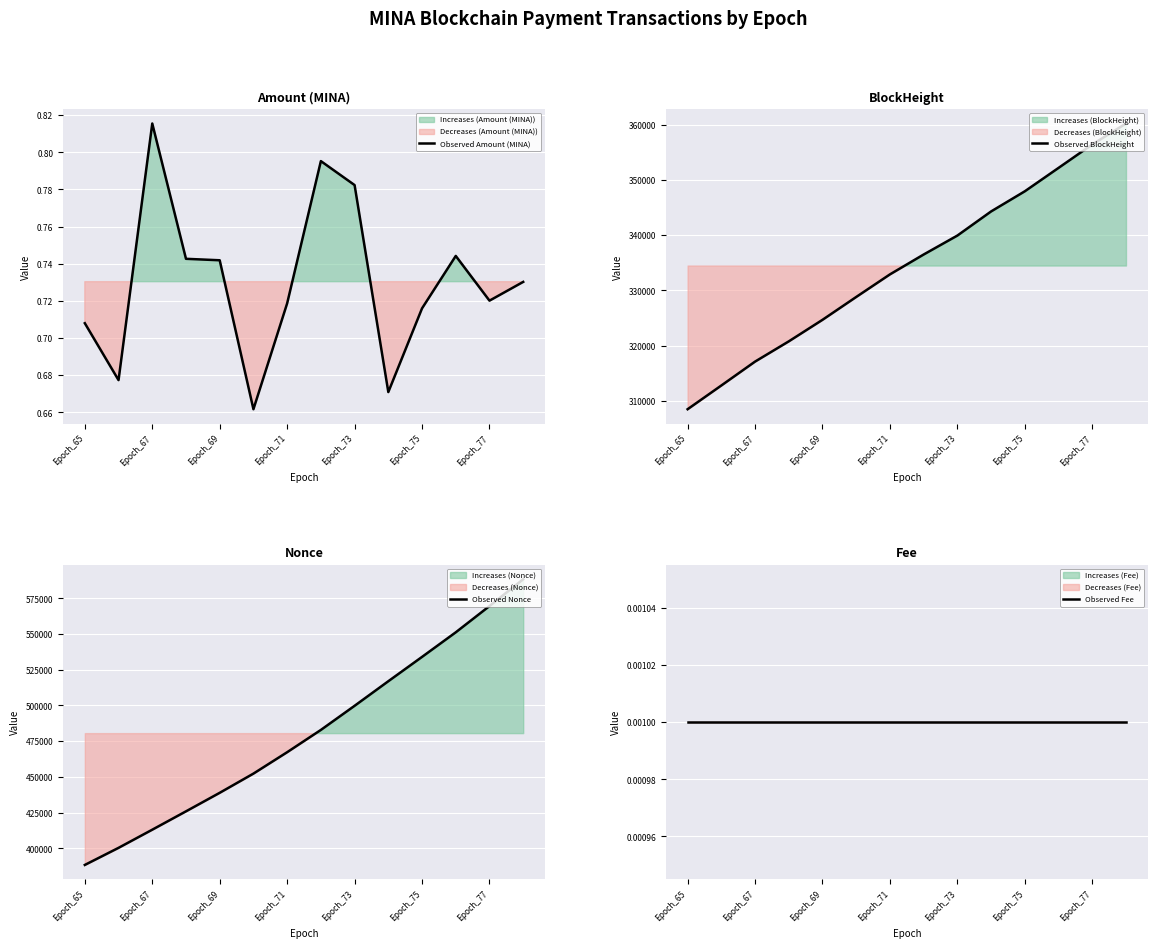

Reading right to left, list all the values displayed in this chart.

Observed Amount (MINA): 0.7	0.7	0.7	0.7	0.7	0.8	0.8	0.7	0.7	0.7	0.7	0.8	0.7	0.7
Observed BlockHeight: 360246.0	356452.0	352200.0	347959.0	344307.0	339934.0	336499.0	332895.0	328802.0	324659.0	320753.0	317085.0	312754.0	308454.0
Observed Nonce: 588319.0	569537.0	551154.0	533946.0	516916.0	499713.0	482822.0	467218.0	452242.0	438797.0	425828.0	412980.0	400273.0	388307.0
Observed Fee: 0.0	0.0	0.0	0.0	0.0	0.0	0.0	0.0	0.0	0.0	0.0	0.0	0.0	0.0